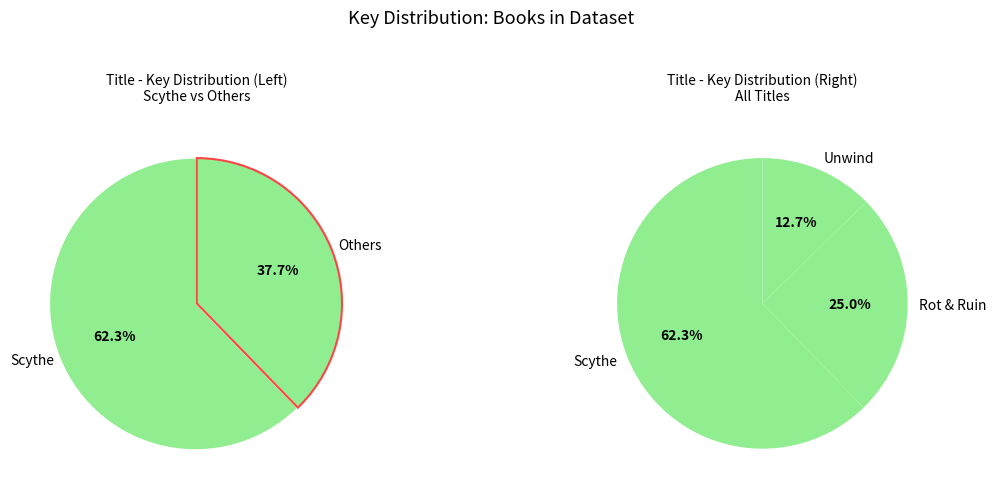

The Rot & Ruin slice represents 15% of the pie. True or false?

False